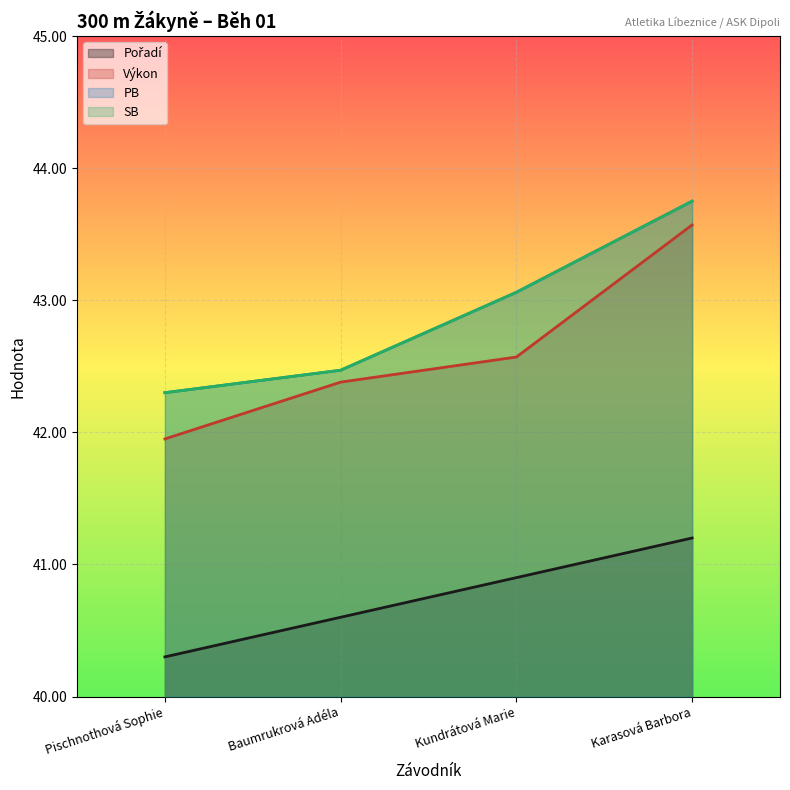

True or false: Pořadí and SB intersect in this chart.

False